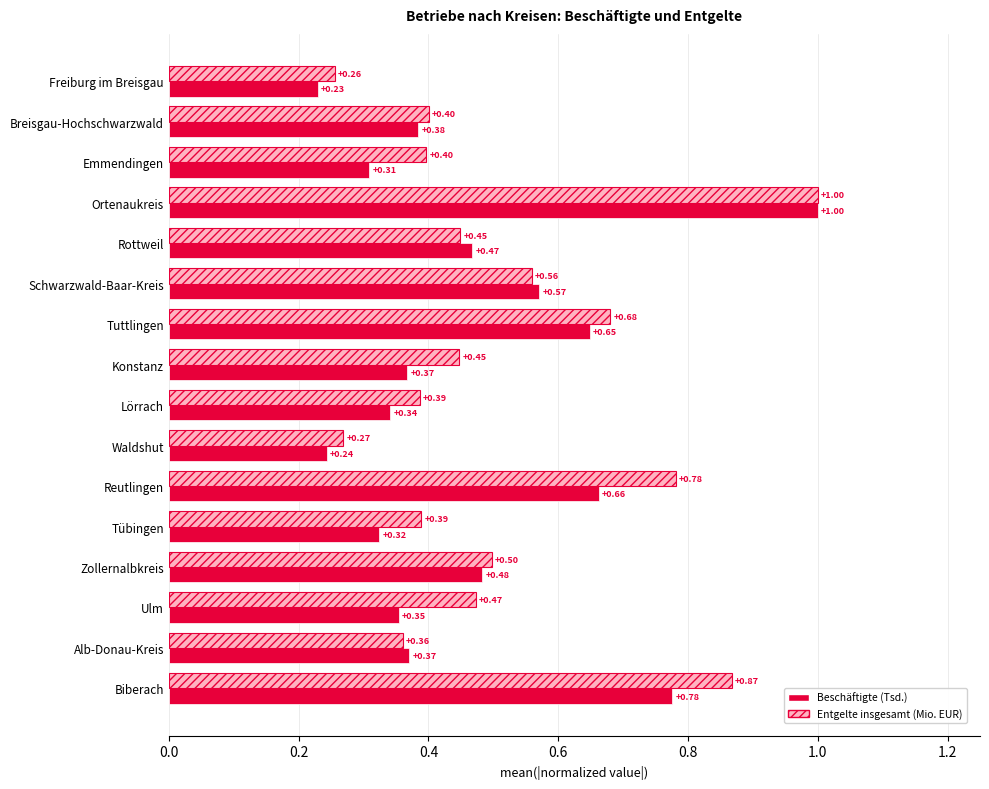

Count the Beschäftigte (Tsd.) values in the range 0 to 1.

16